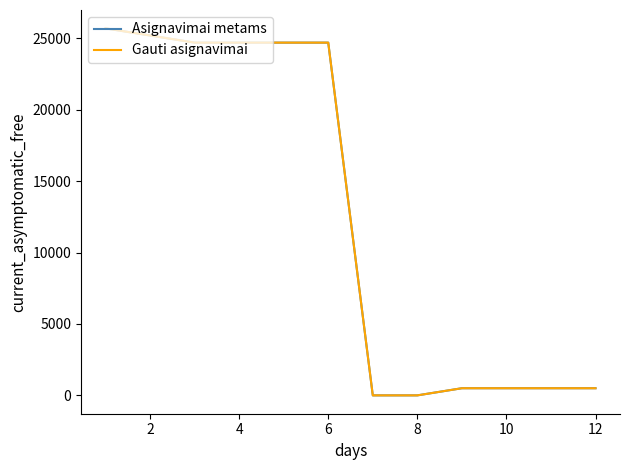

Reading left to right, extract all data points from this chart.

Asignavimai metams: 25700	25200	24700	24700	24700	24700	0	0	500	500	500	500
Gauti asignavimai: 25700	25200	24700	24700	24700	24700	0	0	500	500	500	500